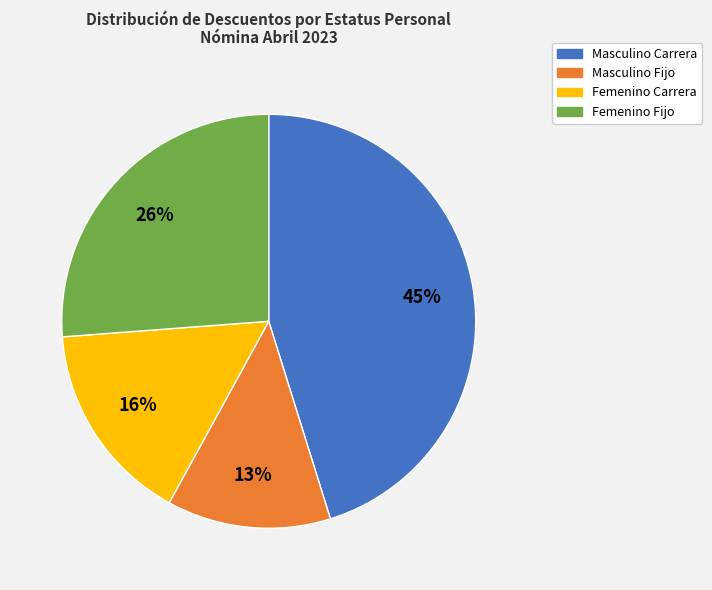

Does any single category account for the majority?

No